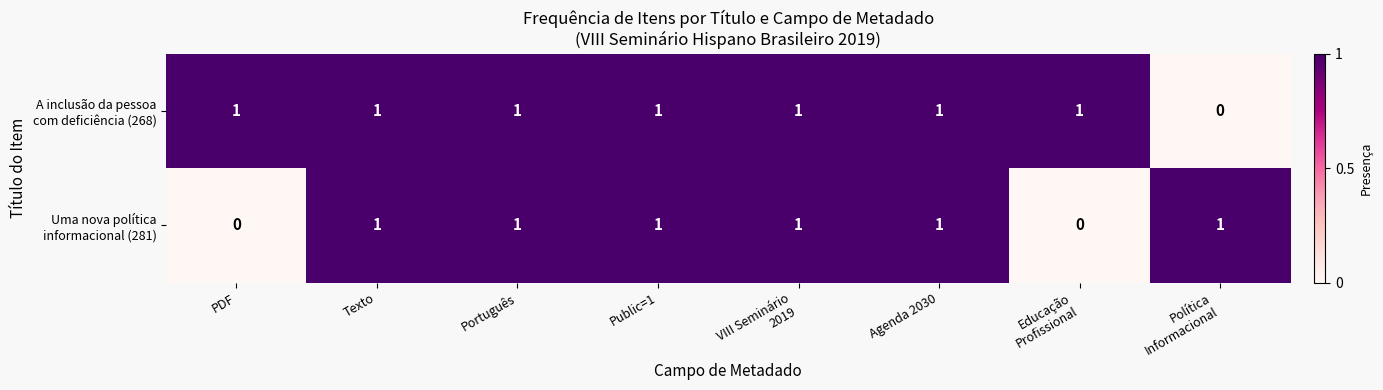

What is the greatest value displayed?

1